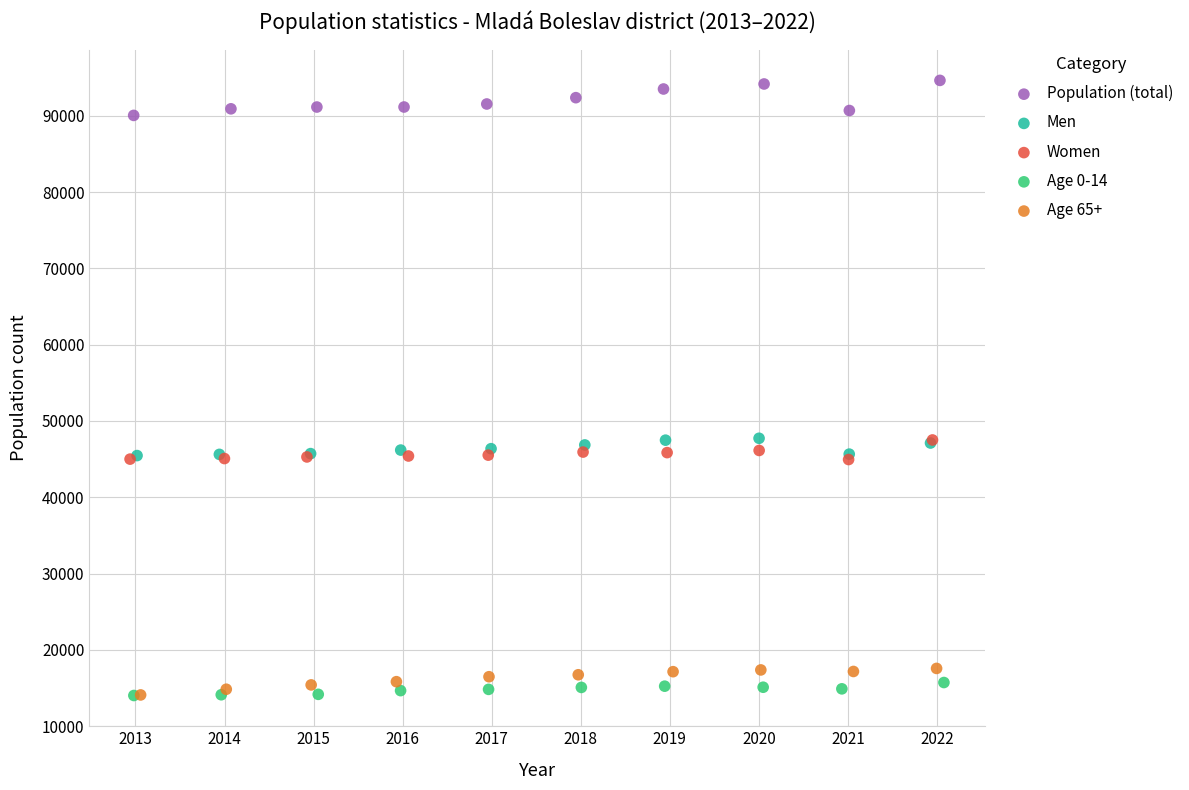

What are all the series names shown in the legend?

Population (total), Men, Women, Age 0-14, Age 65+